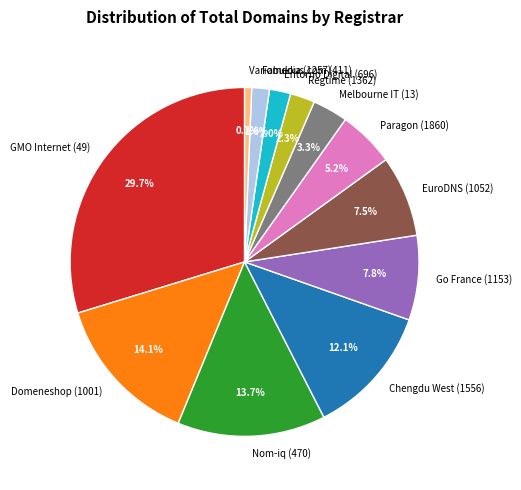

To the nearest percent, what is the combined percentage of Paragon (1860) and Fabulous.com (411)?

7%